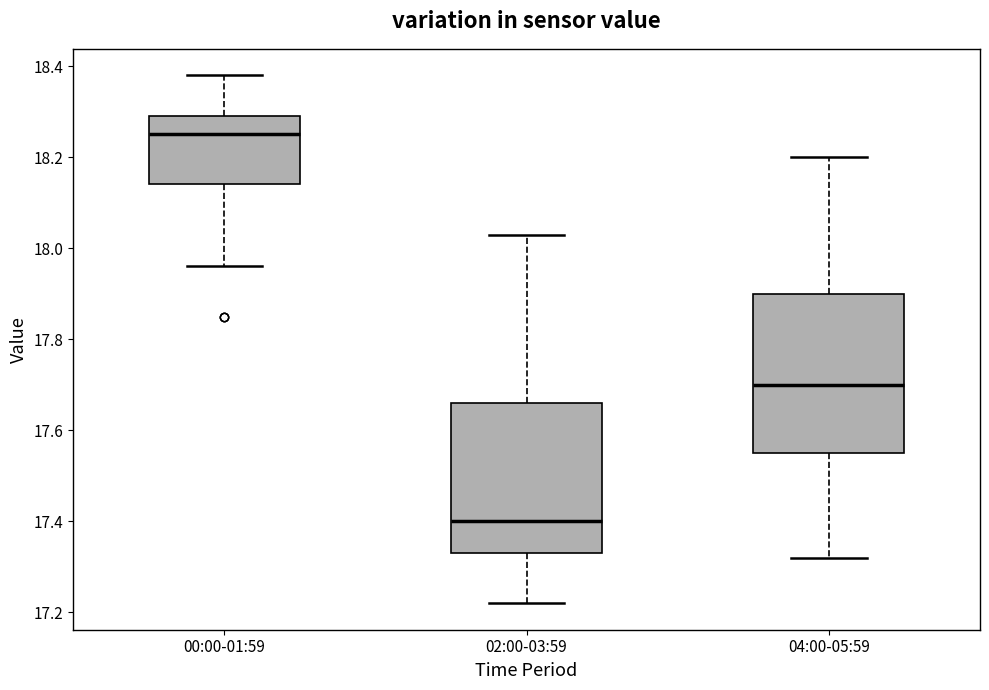

Which box has the lowest median line?

02:00-03:59